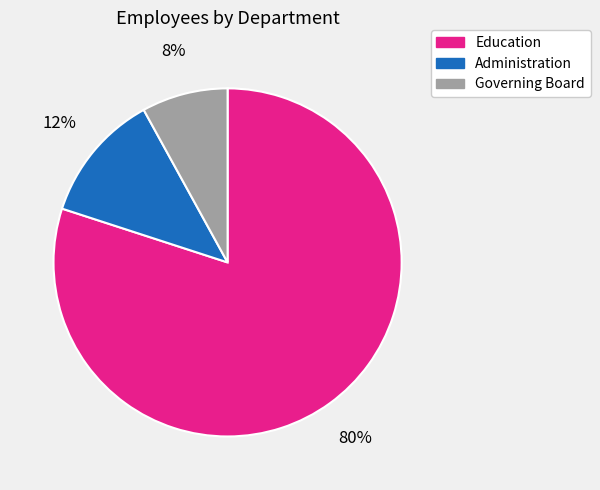

Approximately how many times larger is the value at Education compared to Governing Board?

10.0